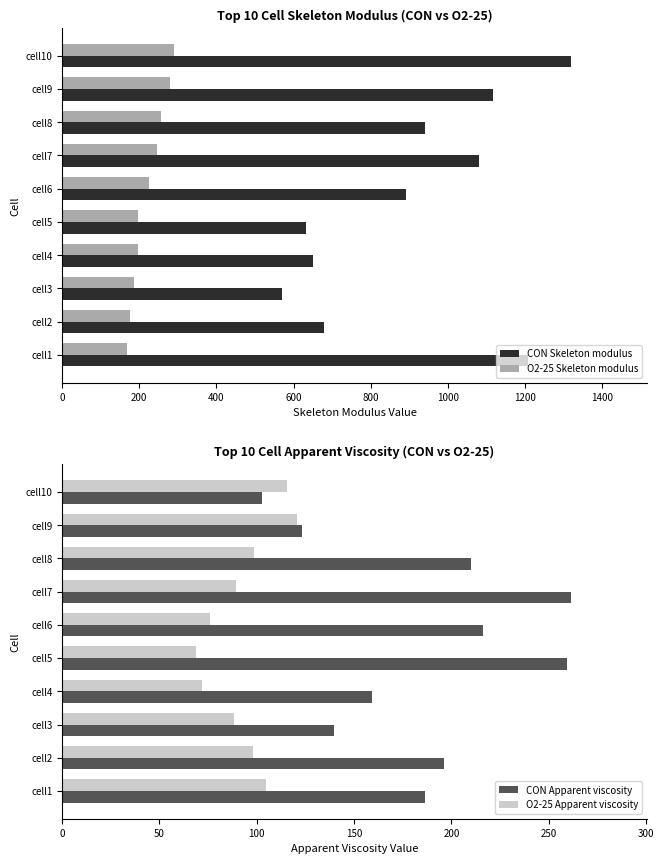

The O2-25 Skeleton modulus series shows 304.7 at cell5. True or false?

False